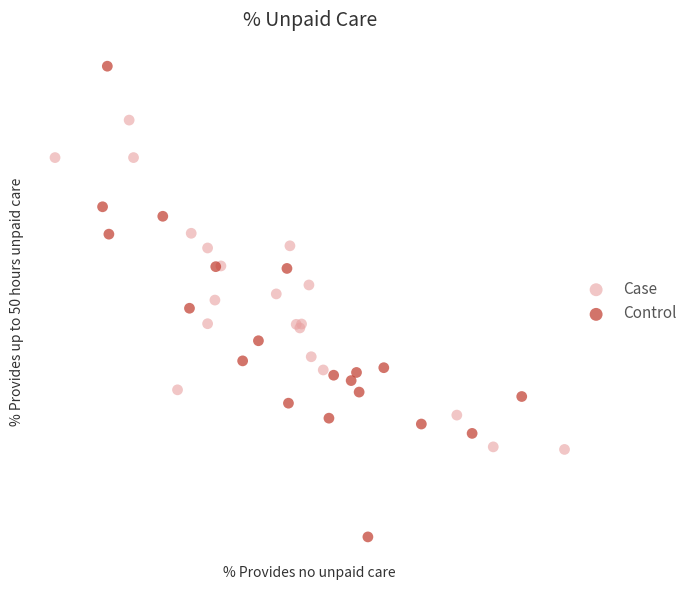

Which series has the widest spread of Y values?

Control